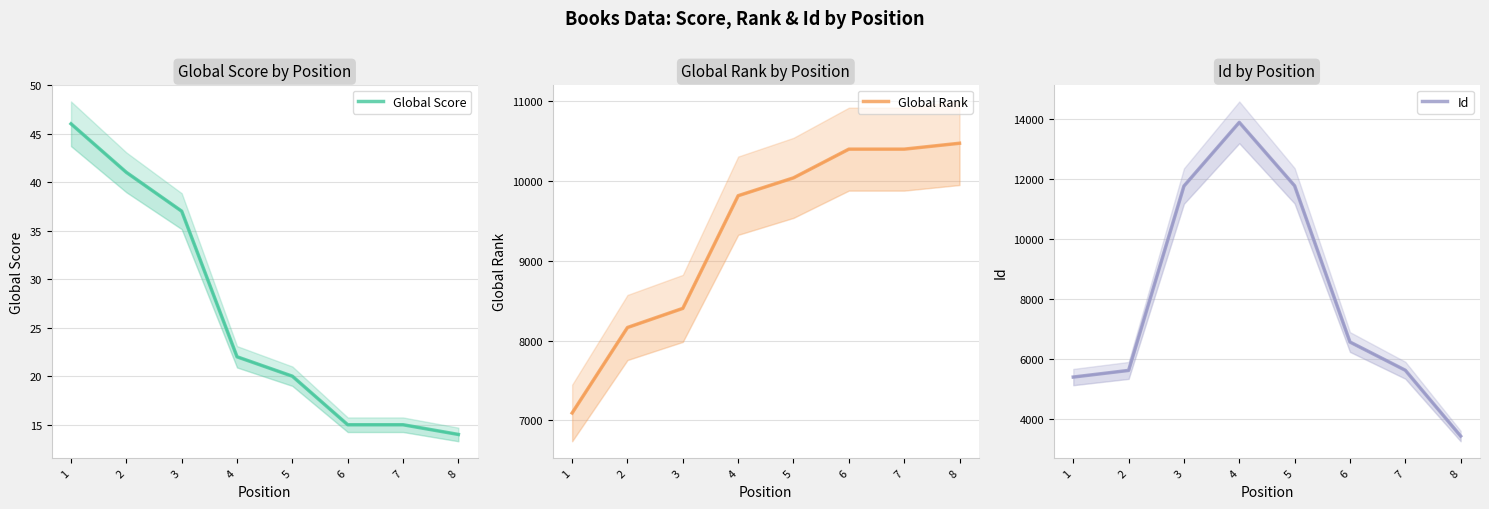

Between 3 and 4, which series saw the biggest shift?

Id